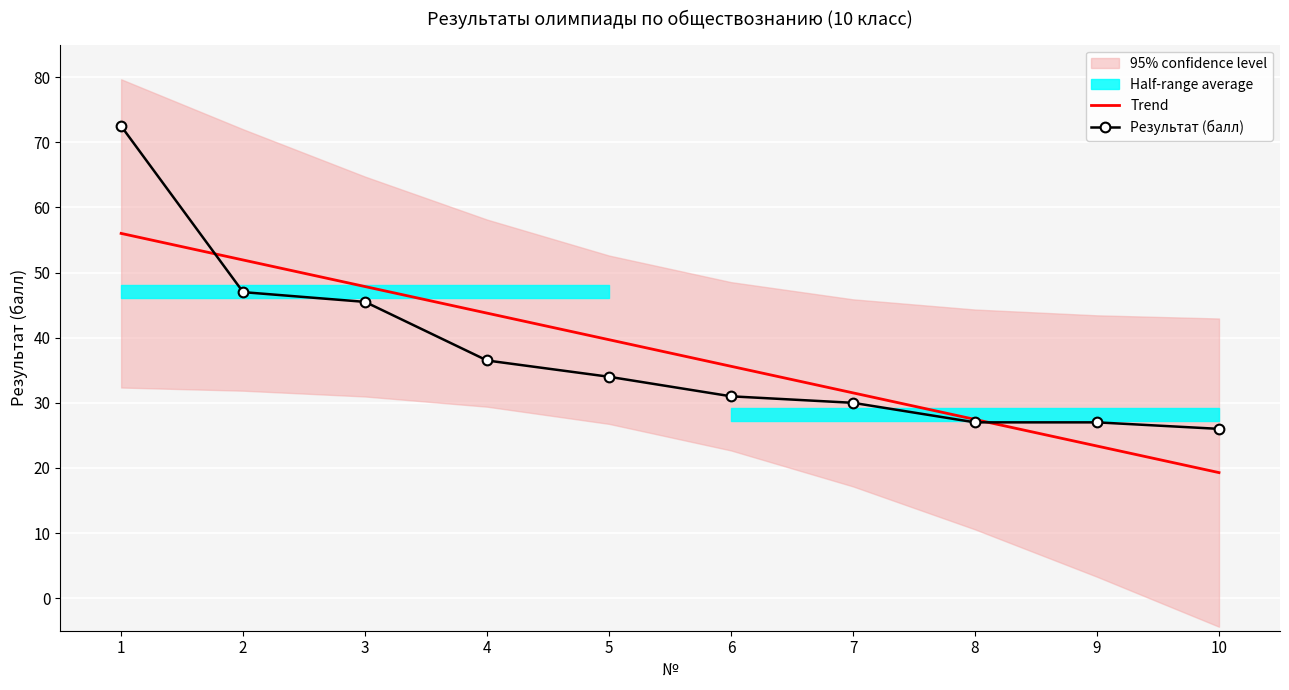

How many data points in Trend are less than 39?

5